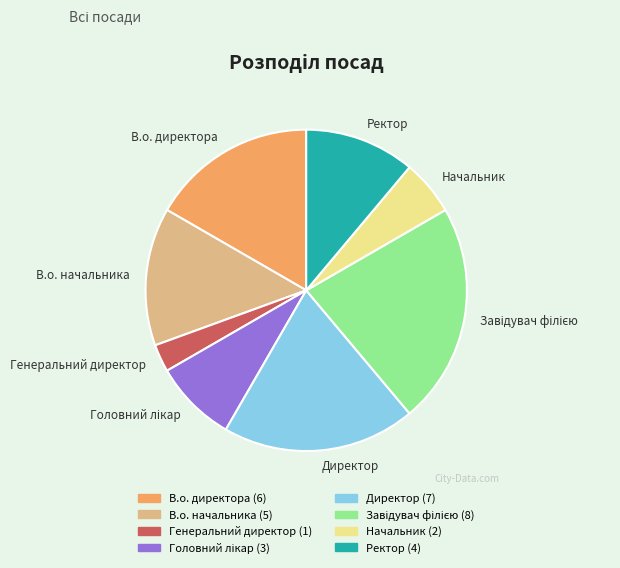

Is it true that Ректор is 11% of the pie?

True